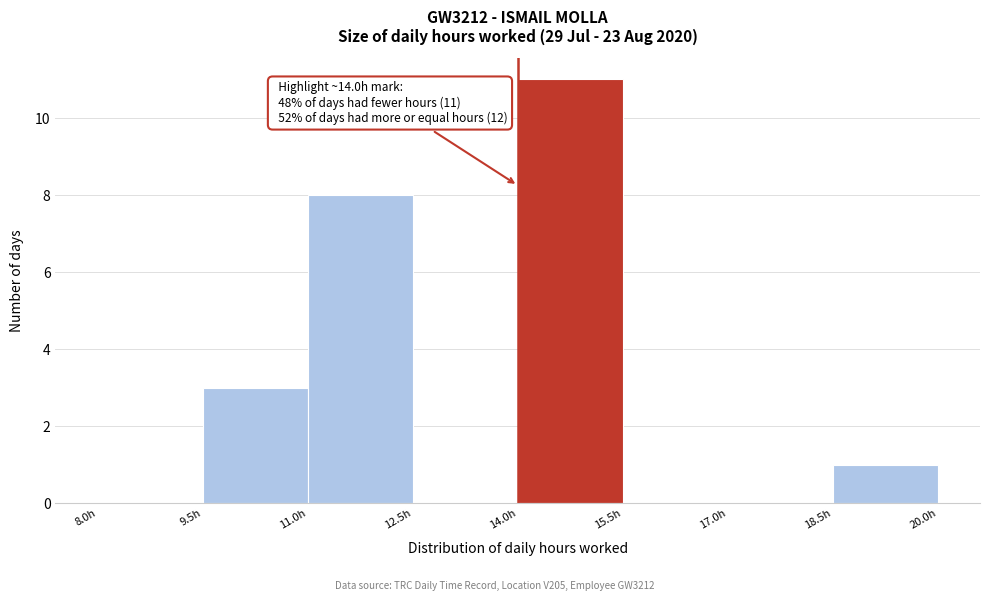

Which range on the x-axis has the tallest bar?

14.0 to 15.5